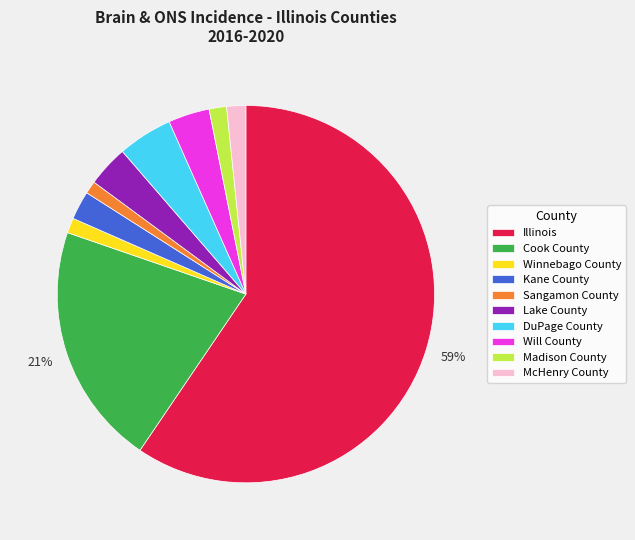

Is it true that Lake County is 4% of the pie?

True